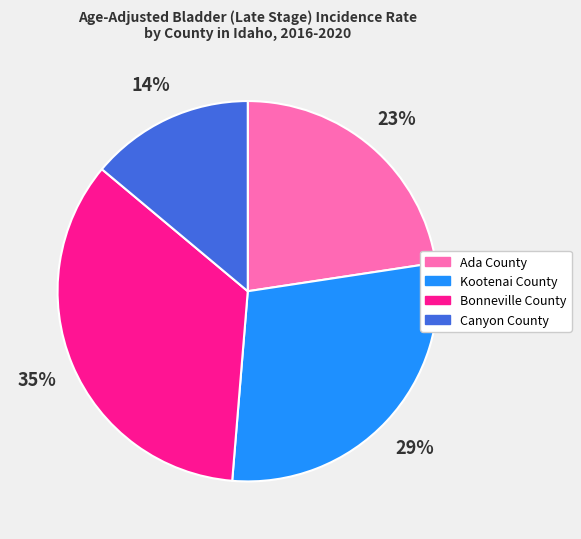

Is it true that Ada County is 23% of the pie?

True